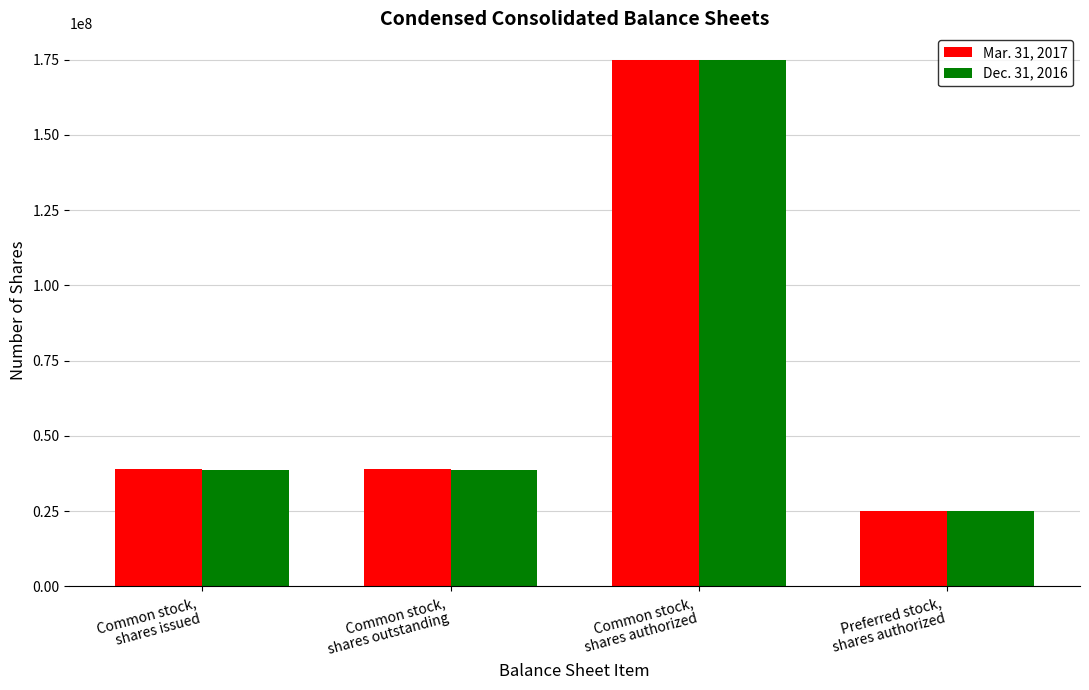

Is the value of Mar. 31, 2017 at Common stock,
shares issued greater than the value of Dec. 31, 2016 at Common stock,
shares authorized?

No